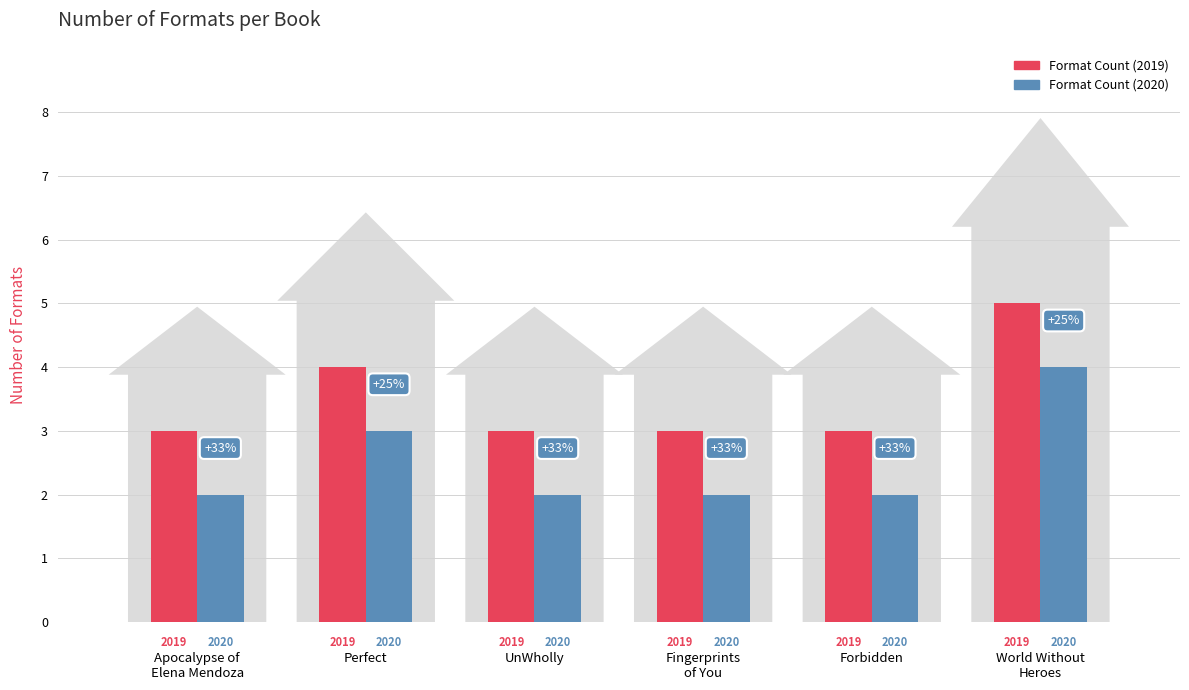

What is the difference between the highest and lowest values at Forbidden?

1